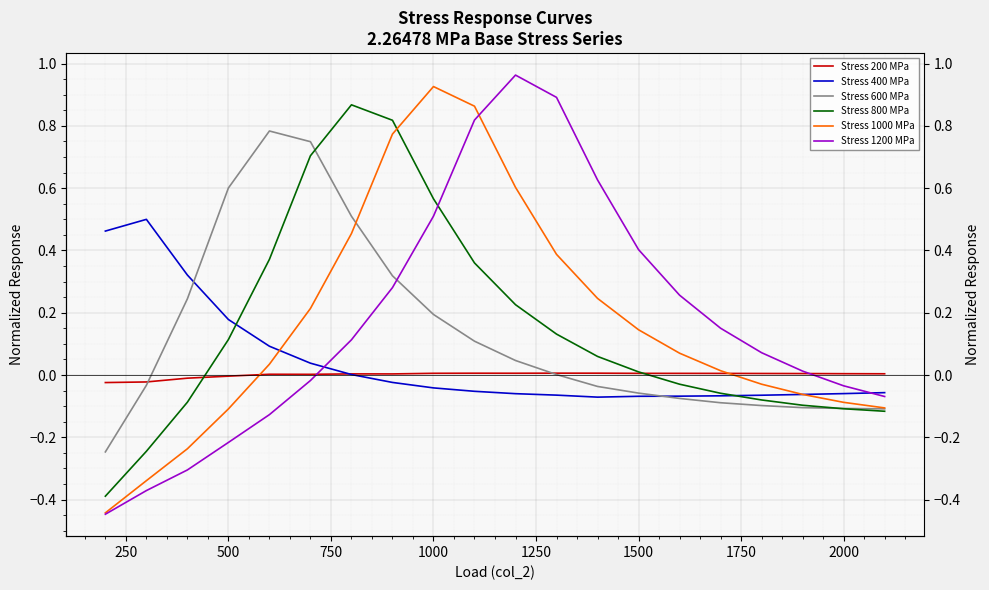

What is the value of the Stress 600 MPa point at the 14th from the left?

-0.1